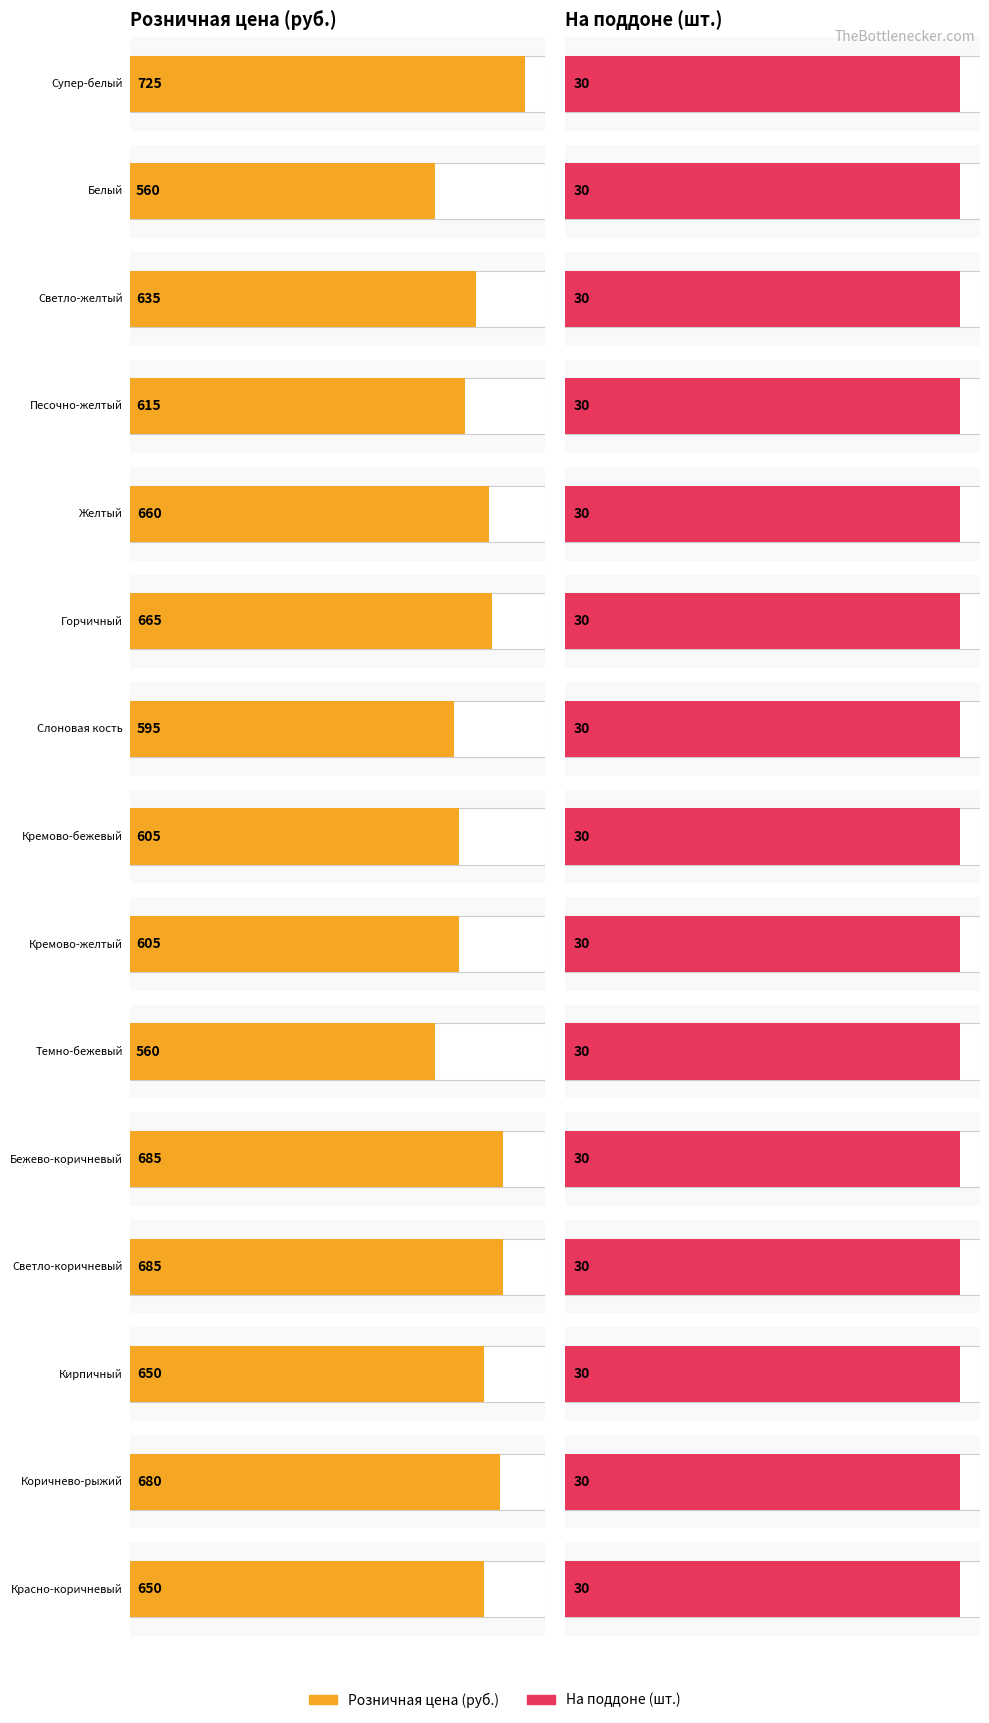

What is the label of the 8th bar from the right?

Кремово-бежевый